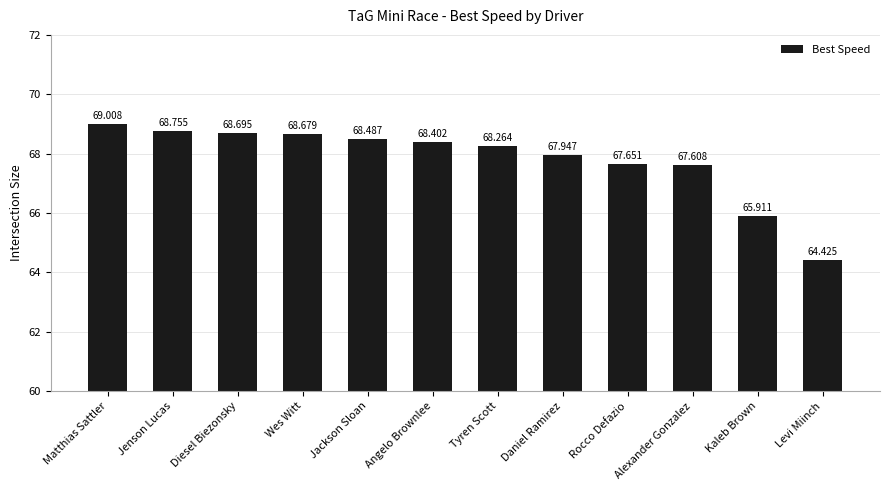

List the labels in order of value, smallest first.

Levi Miinch, Kaleb Brown, Alexander Gonzalez, Rocco Defazio, Daniel Ramirez, Tyren Scott, Angelo Brownlee, Jackson Sloan, Wes Witt, Diesel Biezonsky, Jenson Lucas, Matthias Sattler